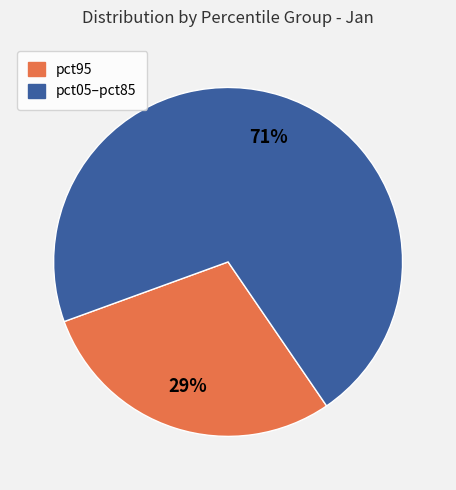

Is there a majority slice in this chart?

Yes